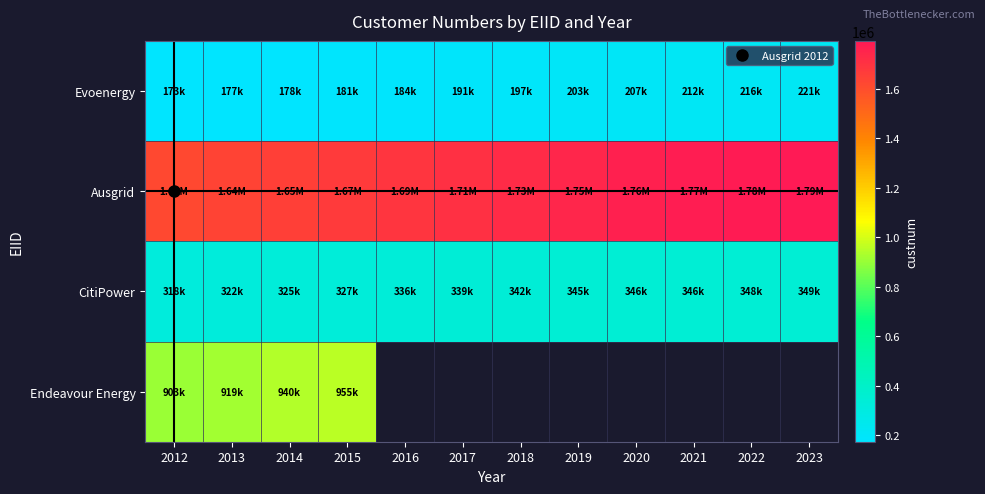

True or false: Endeavour Energy has a value of 940028.5 at 2014.

True